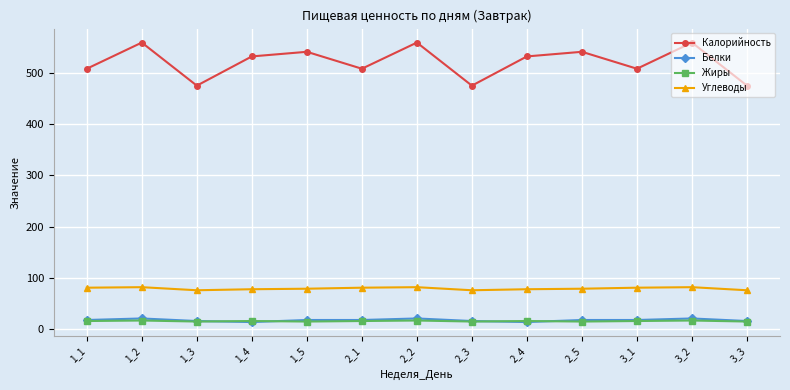

What are all the series names shown in the legend?

Калорийность, Белки, Жиры, Углеводы